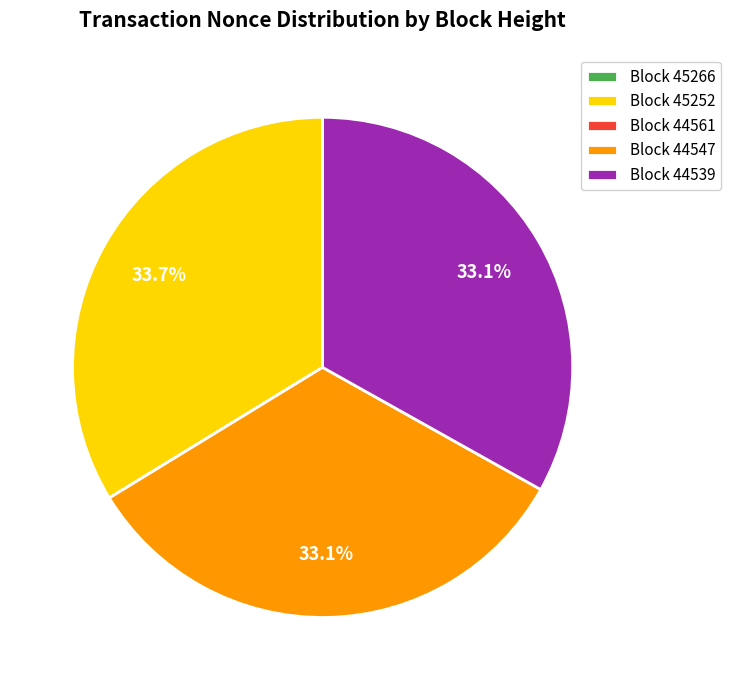

What percentage is NOT represented by Block 44547?

66.9%